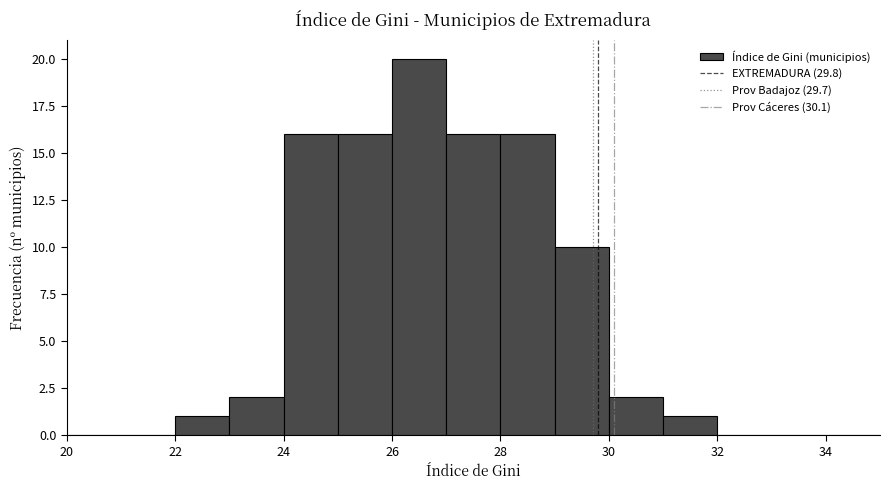

How tall is the bar that spans 25 to 26 on the x-axis? The values are not printed on the chart, so give them approximately, as read against the axis.

16